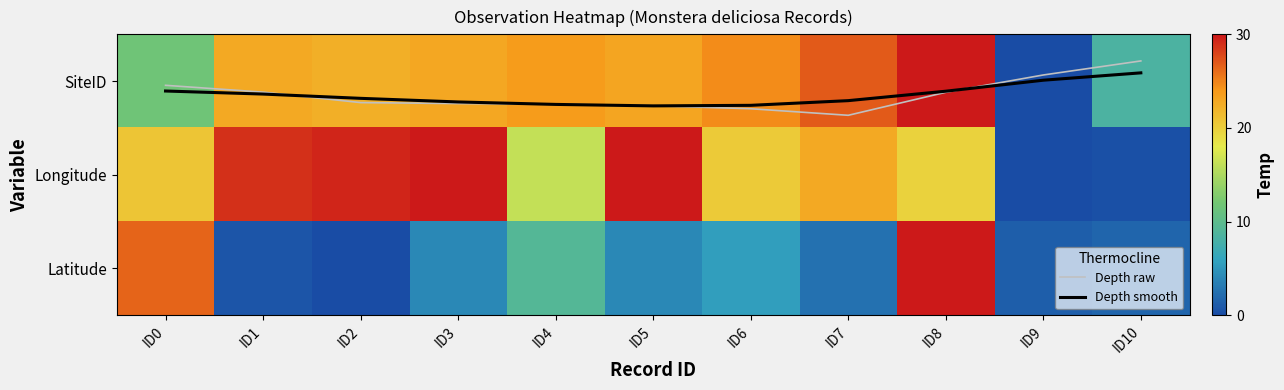

What is the total value across all series at ID8?

80.0